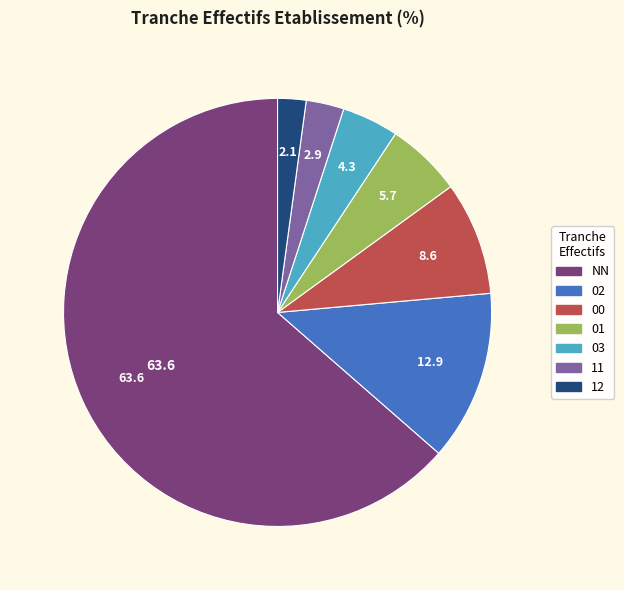

Does any single category account for the majority?

Yes